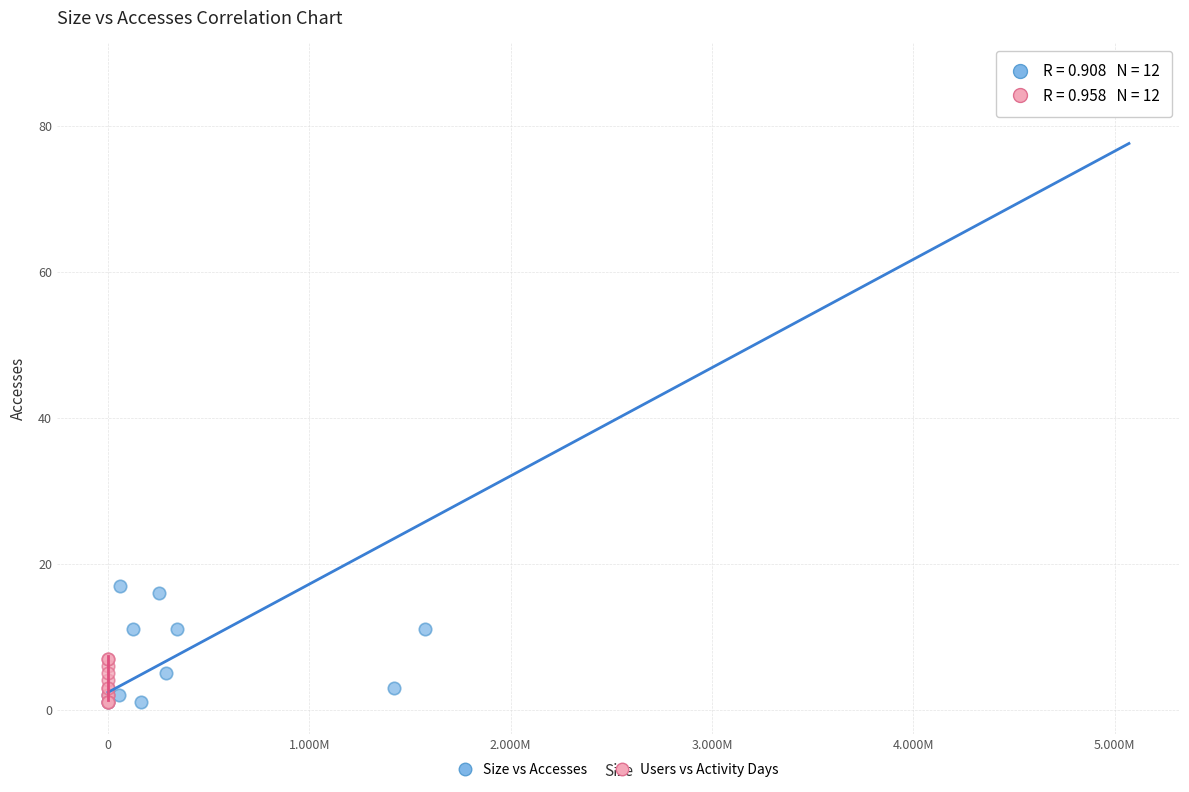

Which series reaches the maximum Y coordinate?

Size vs Accesses